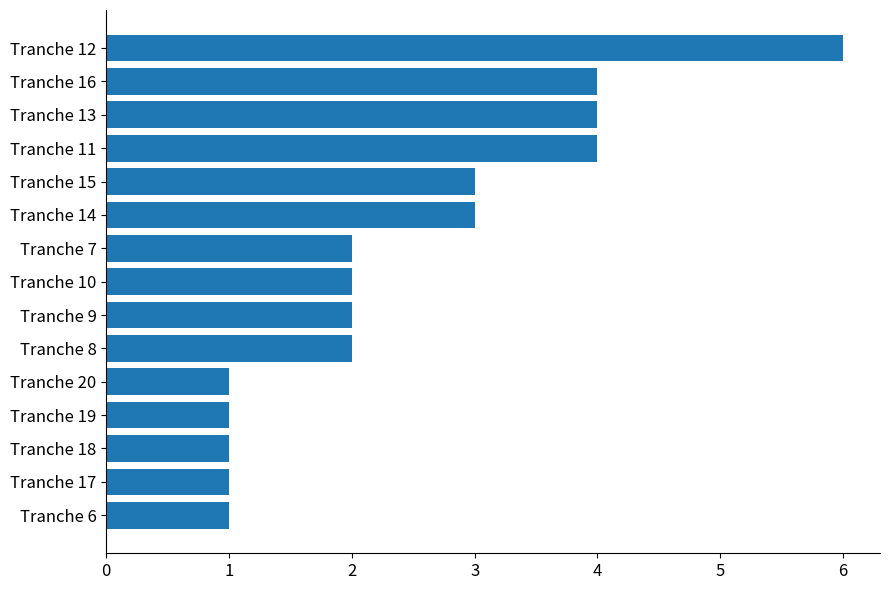

Reading top to bottom, what are all the values shown in this chart?

6	4	4	4	3	3	2	2	2	2	1	1	1	1	1